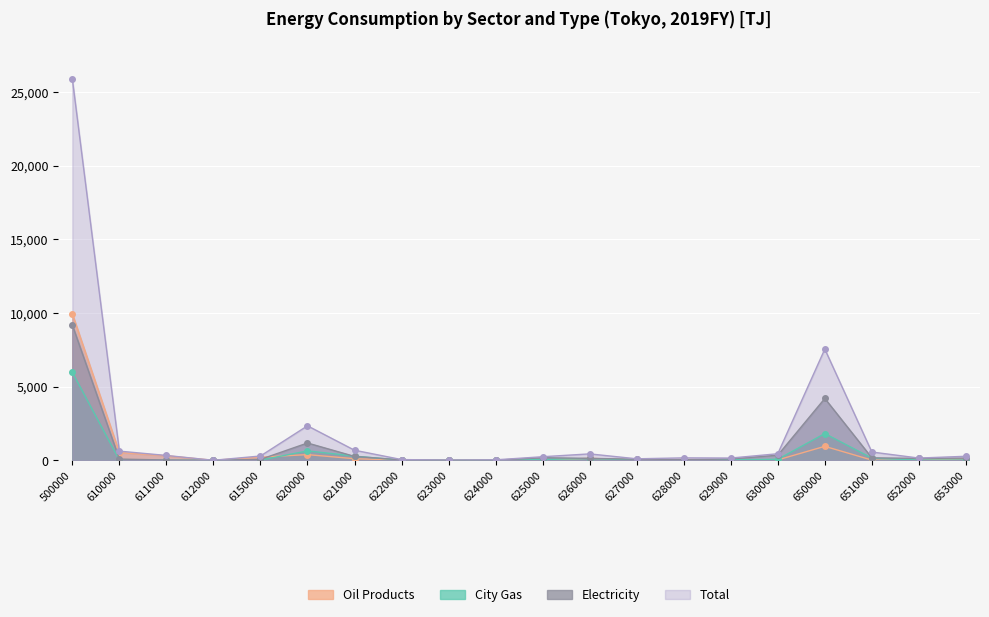

The value of Electricity at 622000 is 26.7. True or false?

True